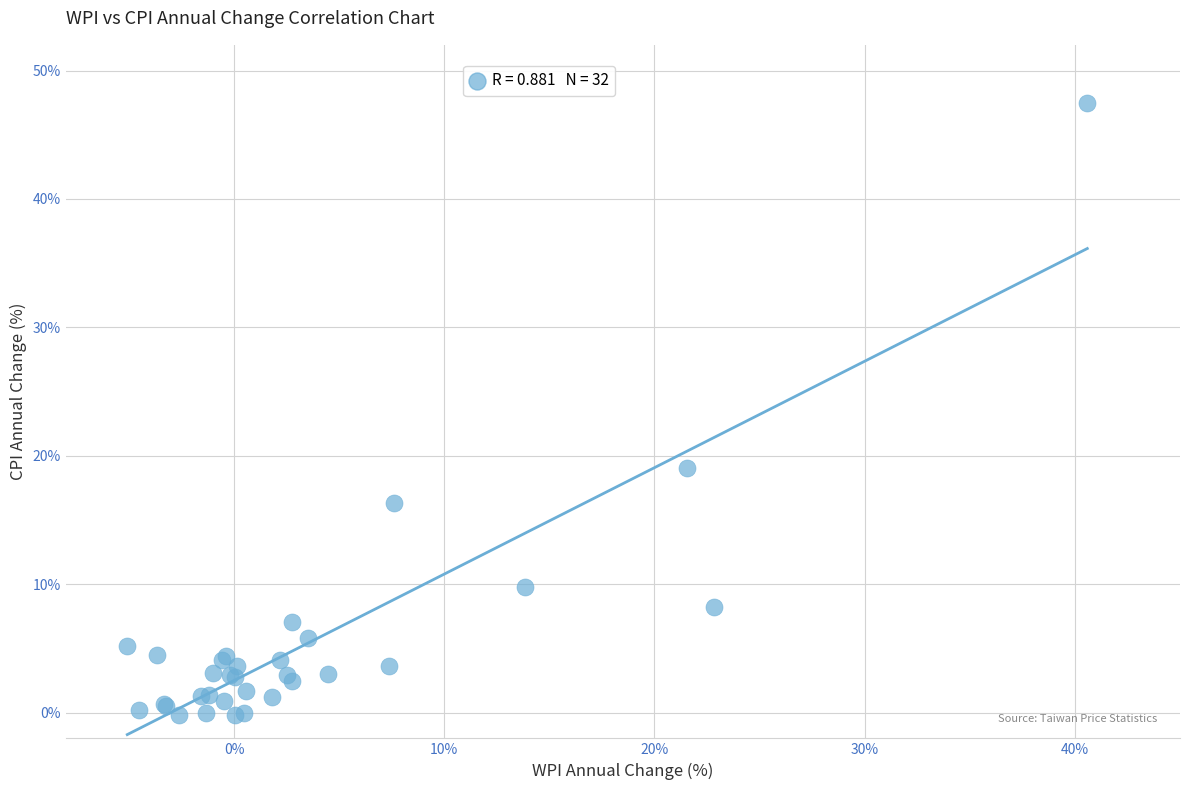

What Y value in the scatter plot is closest to 23?

19.0